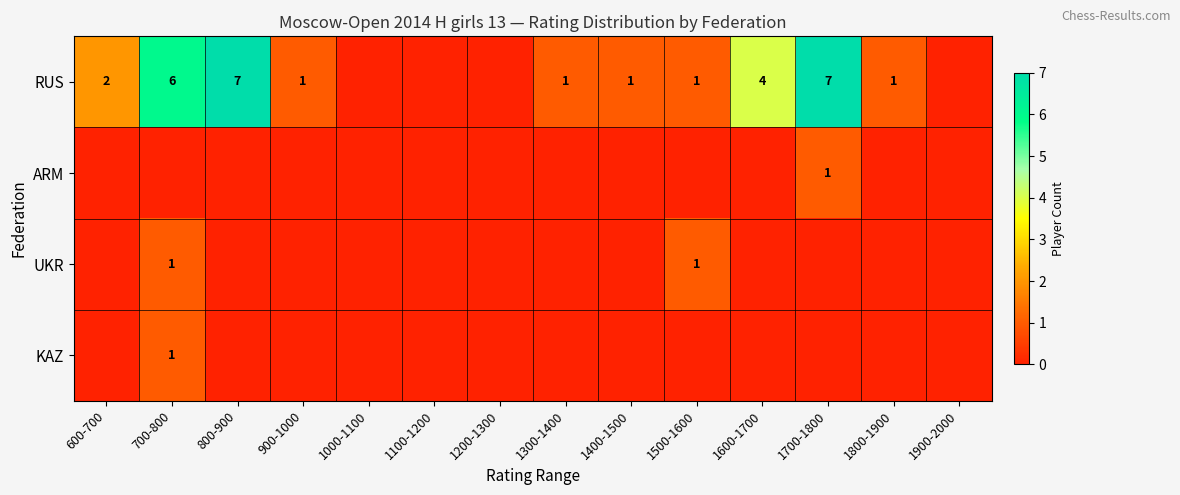

The RUS series shows 1 at 1400-1500. True or false?

True